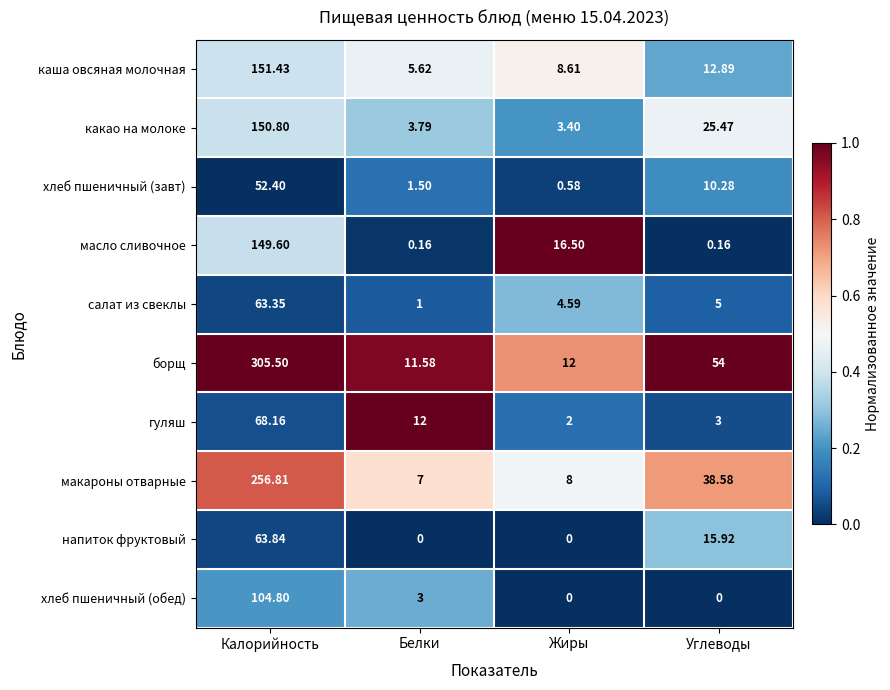

Which category has the highest value across all series?

Калорийность